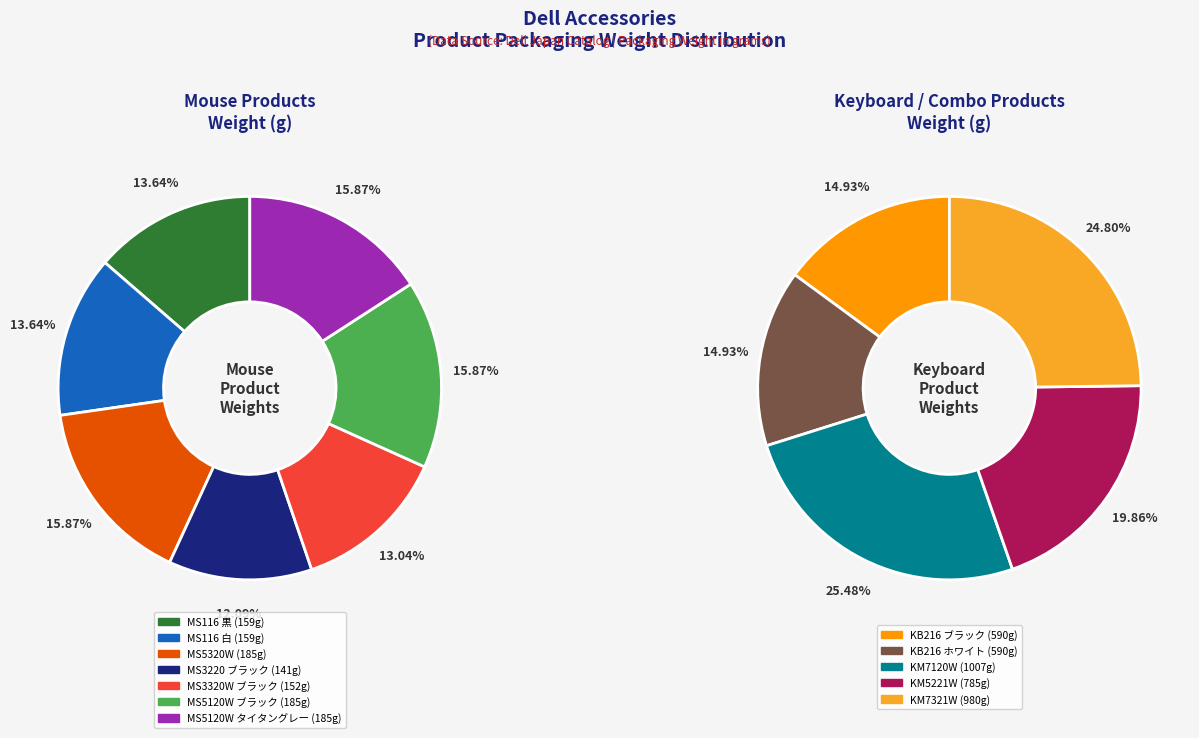

Count the number of slices in the pie.

12